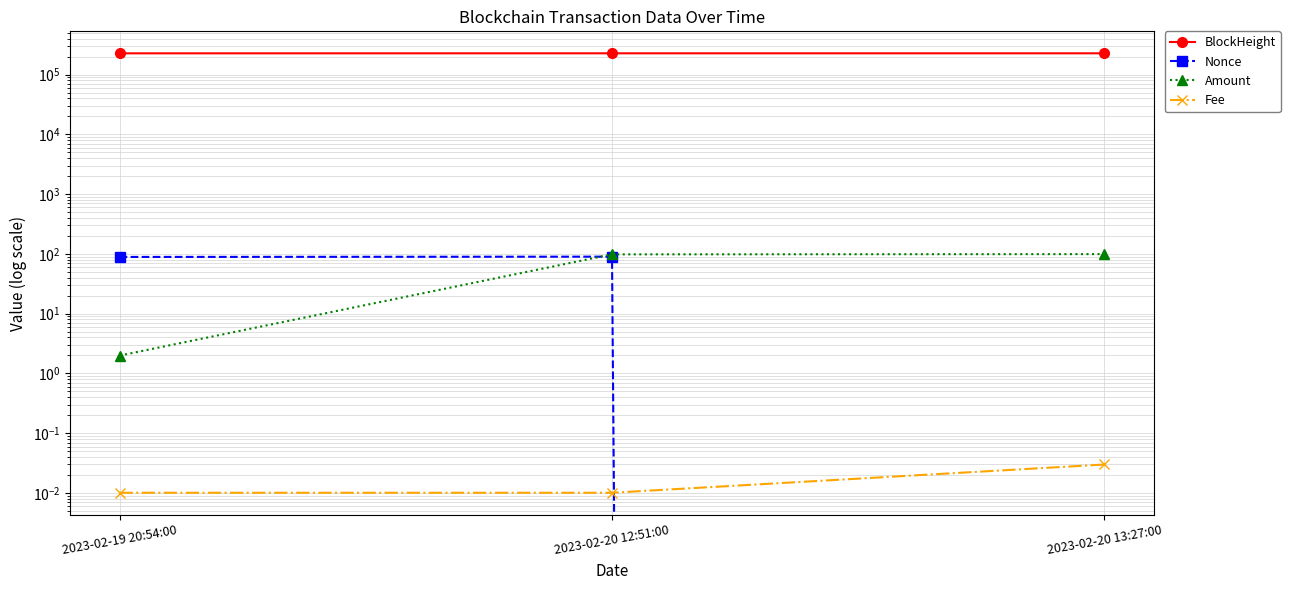

What is the difference between the maximum and minimum values in the Nonce series?

90.0